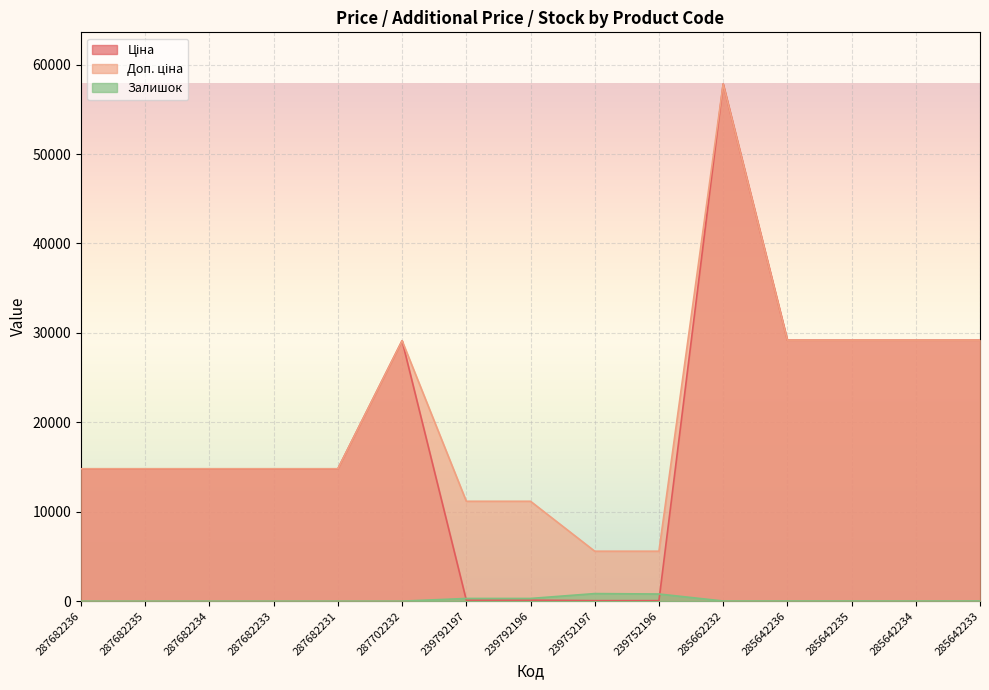

At which label does Ціна first exceed 14800?

287682236